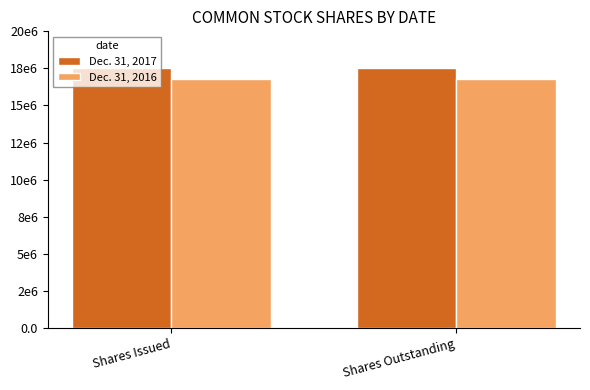

Which series has the largest range (max minus min)?

Dec. 31, 2017